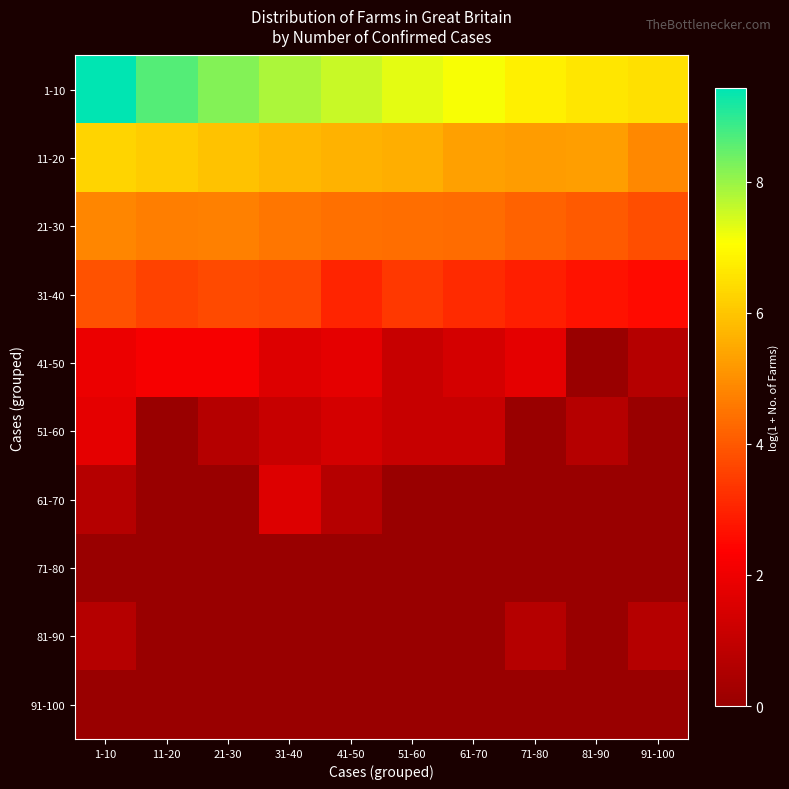

Reading right to left, list all the values displayed in this chart.

1-10: 91-100=6.5	81-90=6.6	71-80=6.8	61-70=7.1	51-60=7.3	41-50=7.6	31-40=7.8	21-30=8.2	11-20=8.6	1-10=9.4
11-20: 91-100=4.9	81-90=5.3	71-80=5.3	61-70=5.3	51-60=5.6	41-50=5.7	31-40=5.8	21-30=6.0	11-20=6.1	1-10=6.3
21-30: 91-100=3.8	81-90=4.0	71-80=4.2	61-70=4.4	51-60=4.4	41-50=4.4	31-40=4.6	21-30=4.7	11-20=4.7	1-10=4.8
31-40: 91-100=2.6	81-90=2.7	71-80=2.9	61-70=3.1	51-60=3.4	41-50=3.0	31-40=3.7	21-30=3.7	11-20=3.6	1-10=3.9
41-50: 91-100=0.7	81-90=0.0	71-80=1.8	61-70=1.4	51-60=1.1	41-50=1.8	31-40=1.6	21-30=2.2	11-20=2.2	1-10=1.9
51-60: 91-100=0.0	81-90=0.7	71-80=0.0	61-70=1.1	51-60=1.1	41-50=1.4	31-40=1.1	21-30=0.7	11-20=0.0	1-10=1.8
61-70: 91-100=0.0	81-90=0.0	71-80=0.0	61-70=0.0	51-60=0.0	41-50=0.7	31-40=1.6	21-30=0.0	11-20=0.0	1-10=0.7
71-80: 91-100=0.0	81-90=0.0	71-80=0.0	61-70=0.0	51-60=0.0	41-50=0.0	31-40=0.0	21-30=0.0	11-20=0.0	1-10=0.0
81-90: 91-100=0.7	81-90=0.0	71-80=0.7	61-70=0.0	51-60=0.0	41-50=0.0	31-40=0.0	21-30=0.0	11-20=0.0	1-10=0.7
91-100: 91-100=0.0	81-90=0.0	71-80=0.0	61-70=0.0	51-60=0.0	41-50=0.0	31-40=0.0	21-30=0.0	11-20=0.0	1-10=0.0